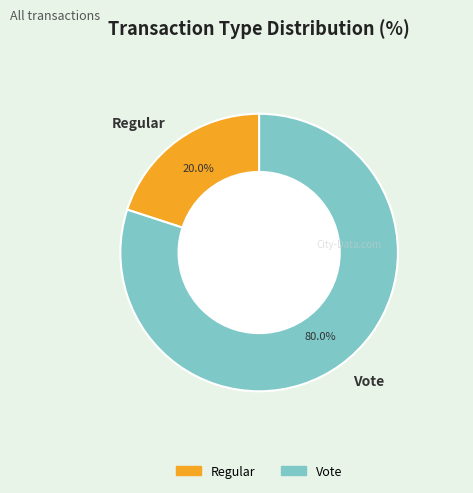

Is there a majority slice in this chart?

Yes